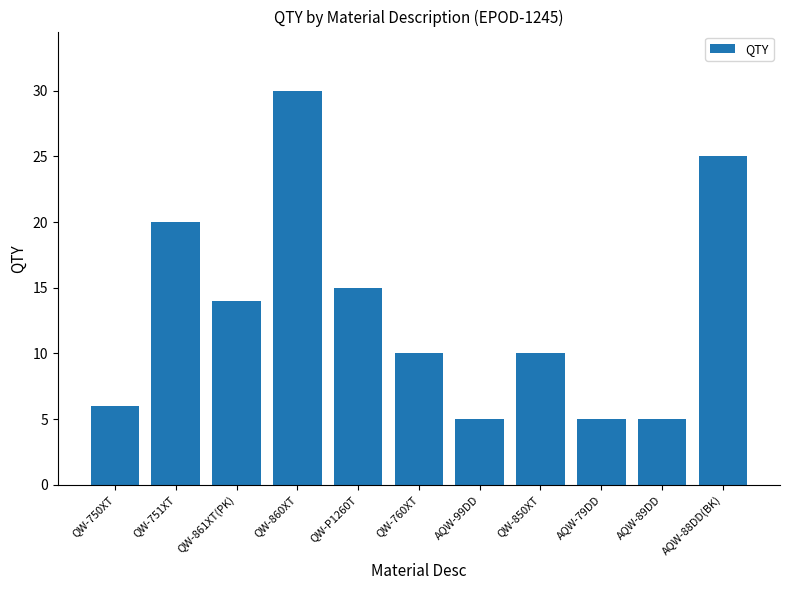

True or false: the data shows 15 at QW-P1260T.

True